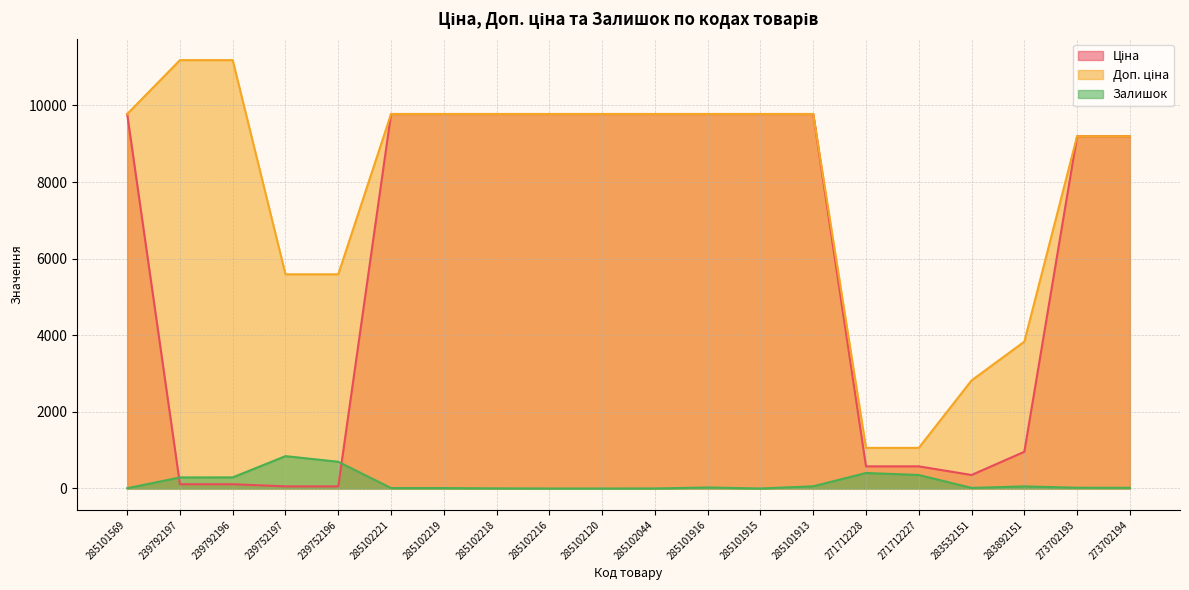

Which series has the largest range (max minus min)?

Доп. ціна